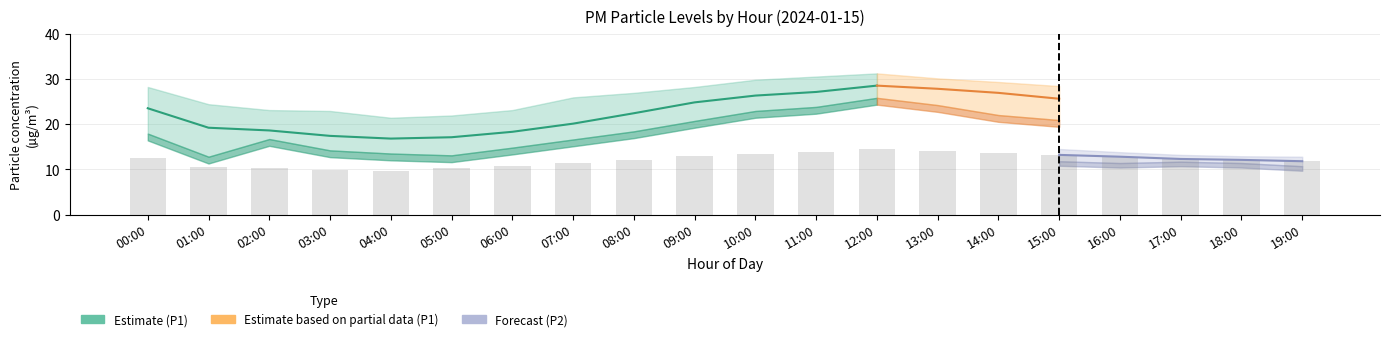

Does the chart contain any negative values?

No